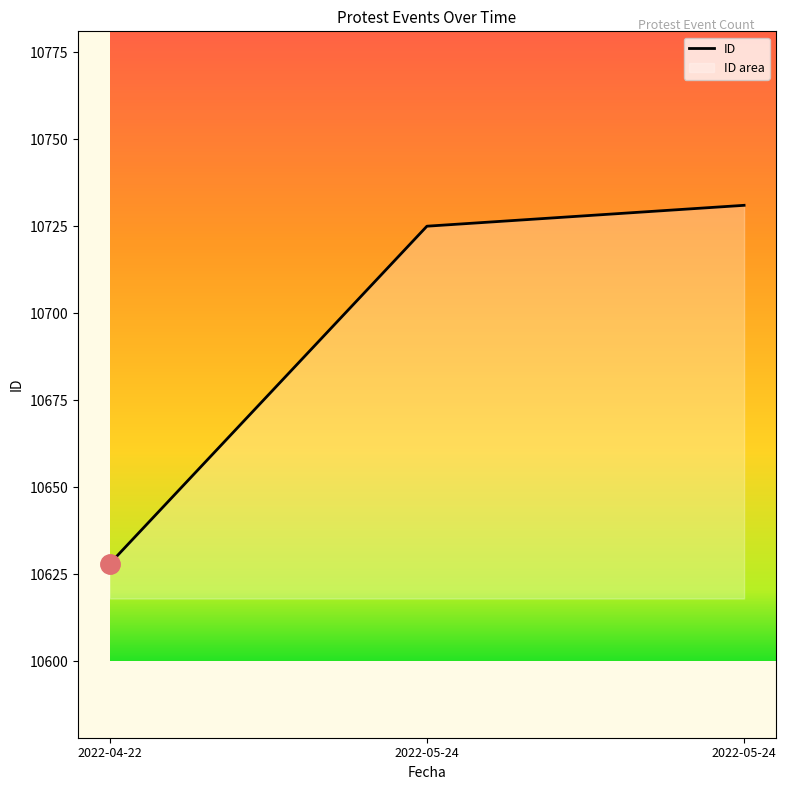

List the labels in order of value, smallest first.

2022-04-22, 2022-05-24, 2022-05-24